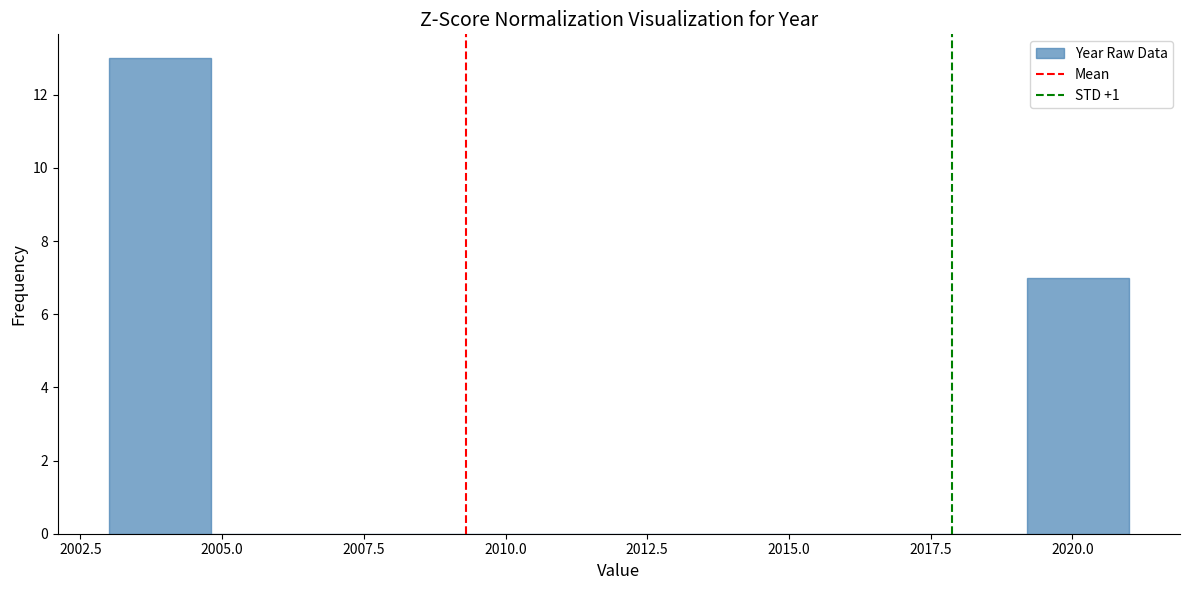

Read against the x-axis, roughly where is the centre of the tallest bar?

2004.0